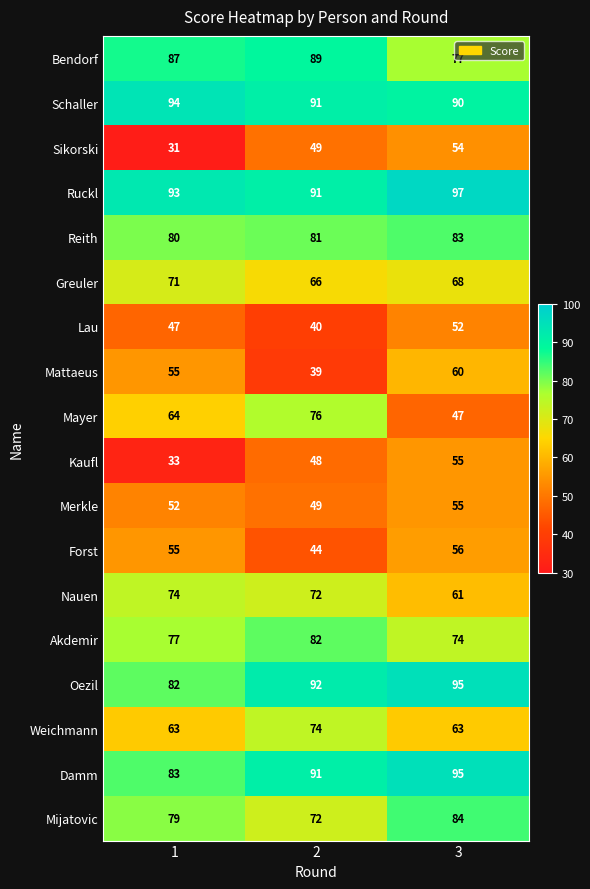

At how many categories does at least one series exceed 54?

3